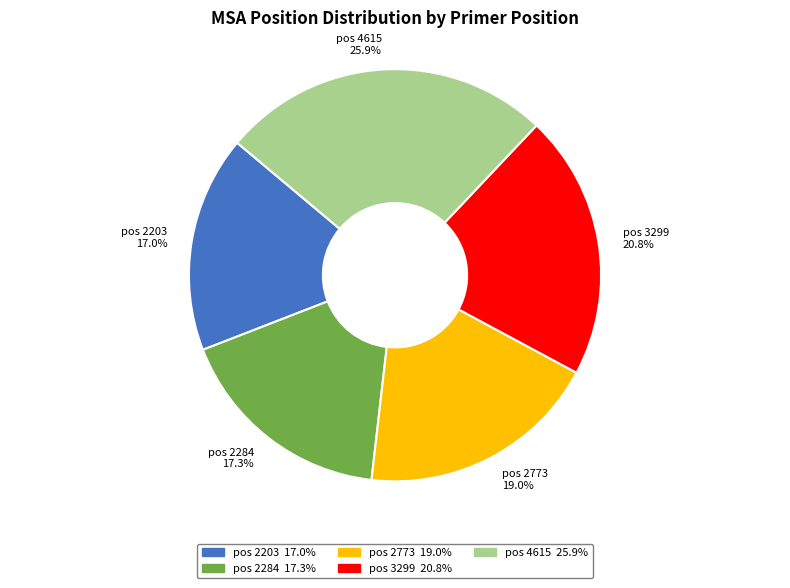

Which slice is the largest?

pos 4615 25.9%